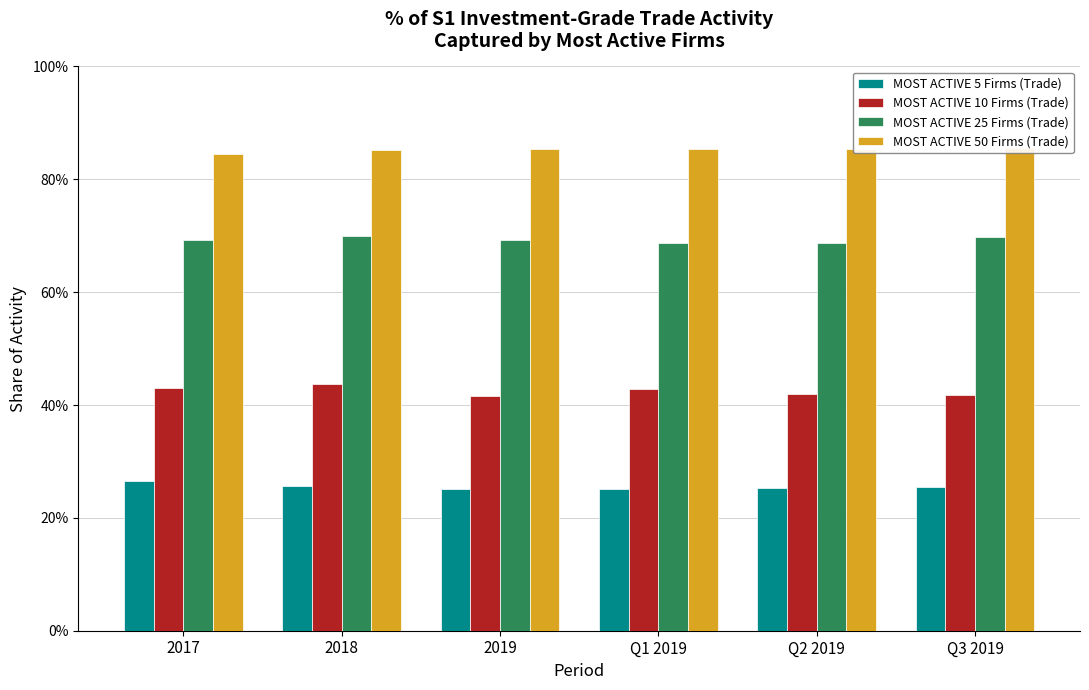

True or false: MOST ACTIVE 25 Firms (Trade) has a value of 0.7 at Q1 2019.

True